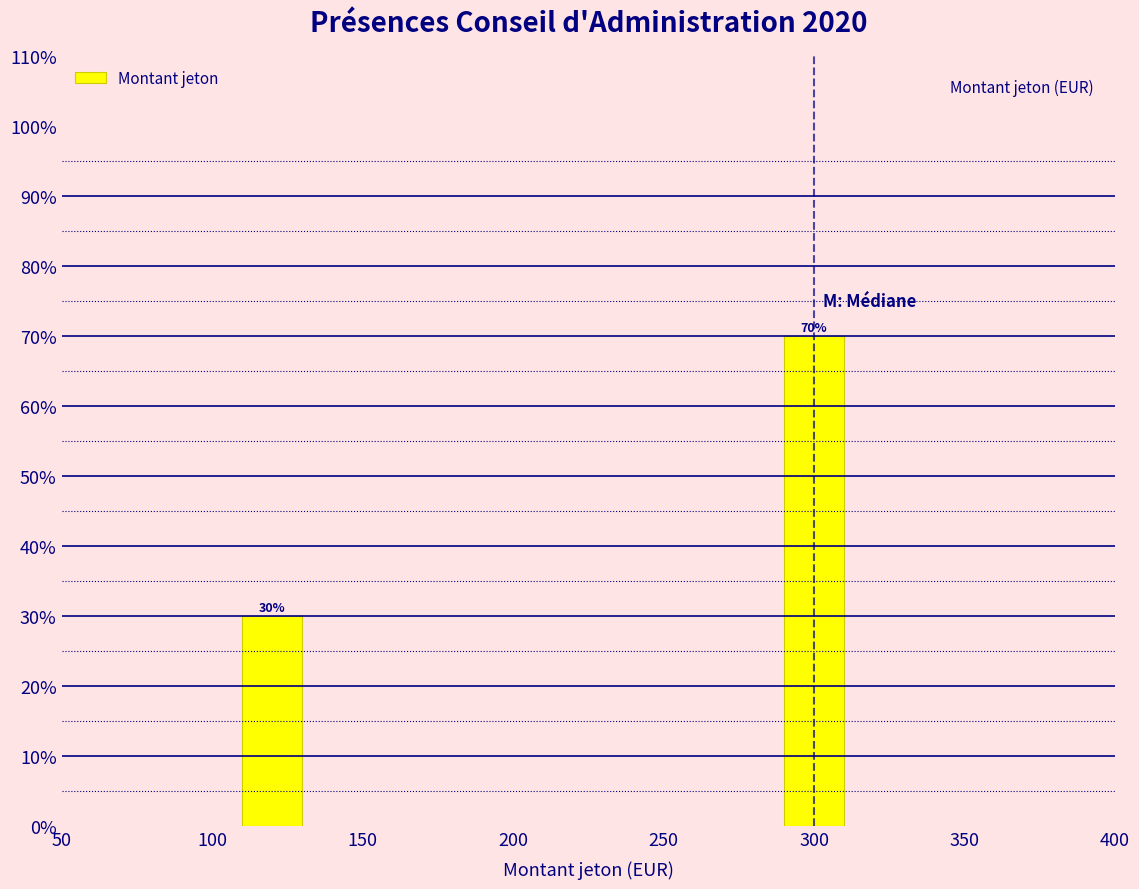

Reading left to right, what are all the values shown in this chart?

30	70